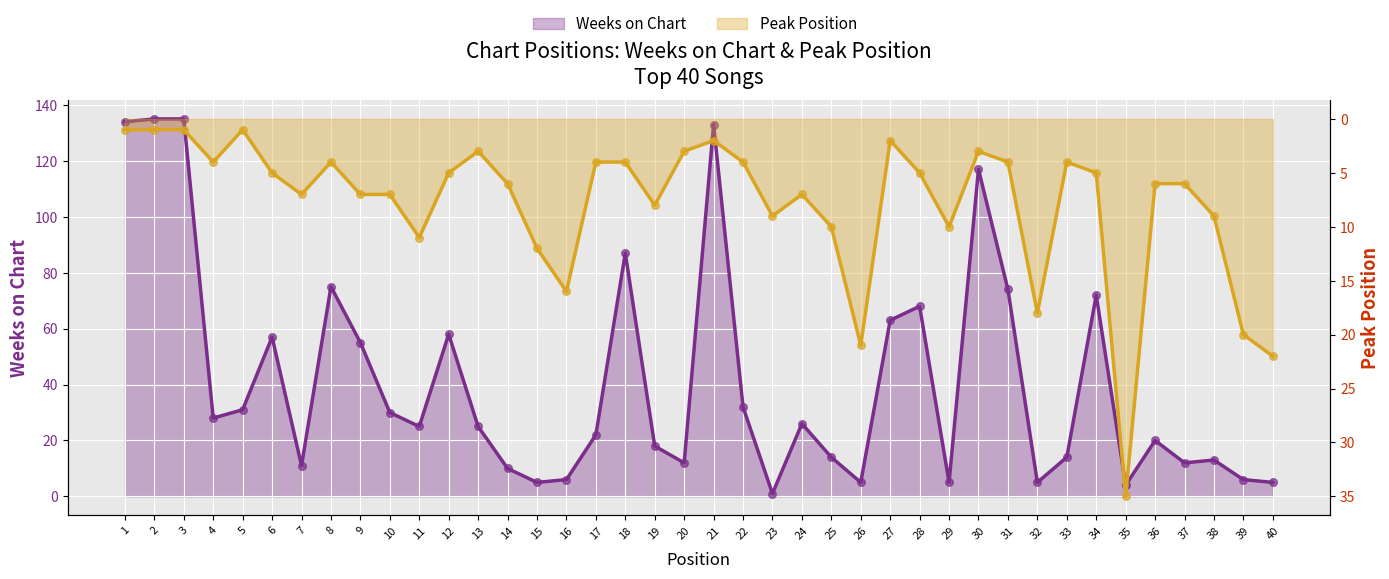

At how many categories does at least one series exceed 10?

37